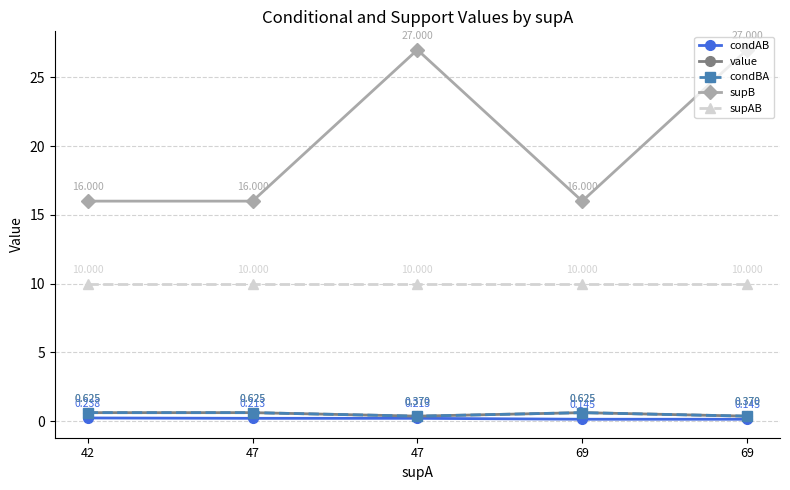

Does the chart have visible grid lines?

Yes